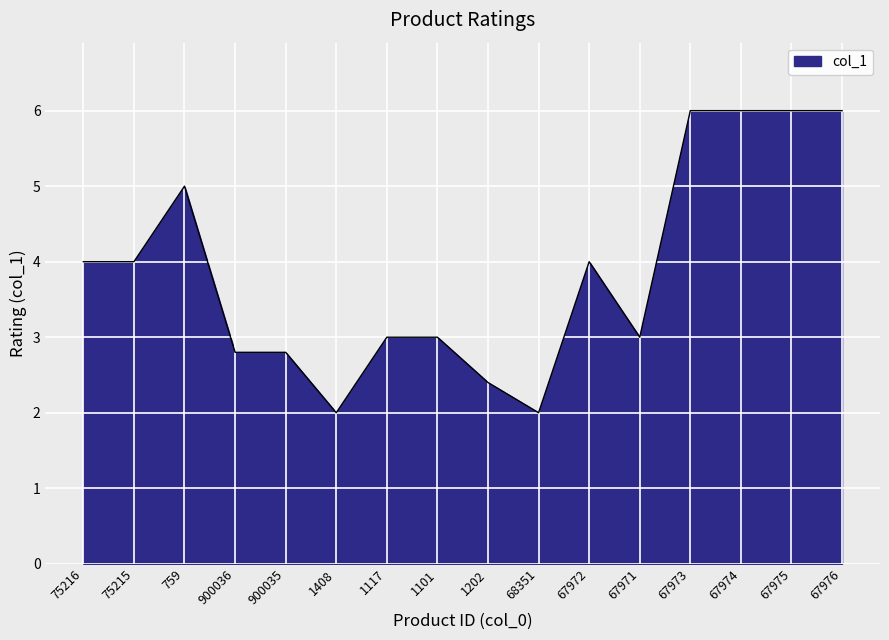

What is the change in value from 900035 to 68351?

-0.8